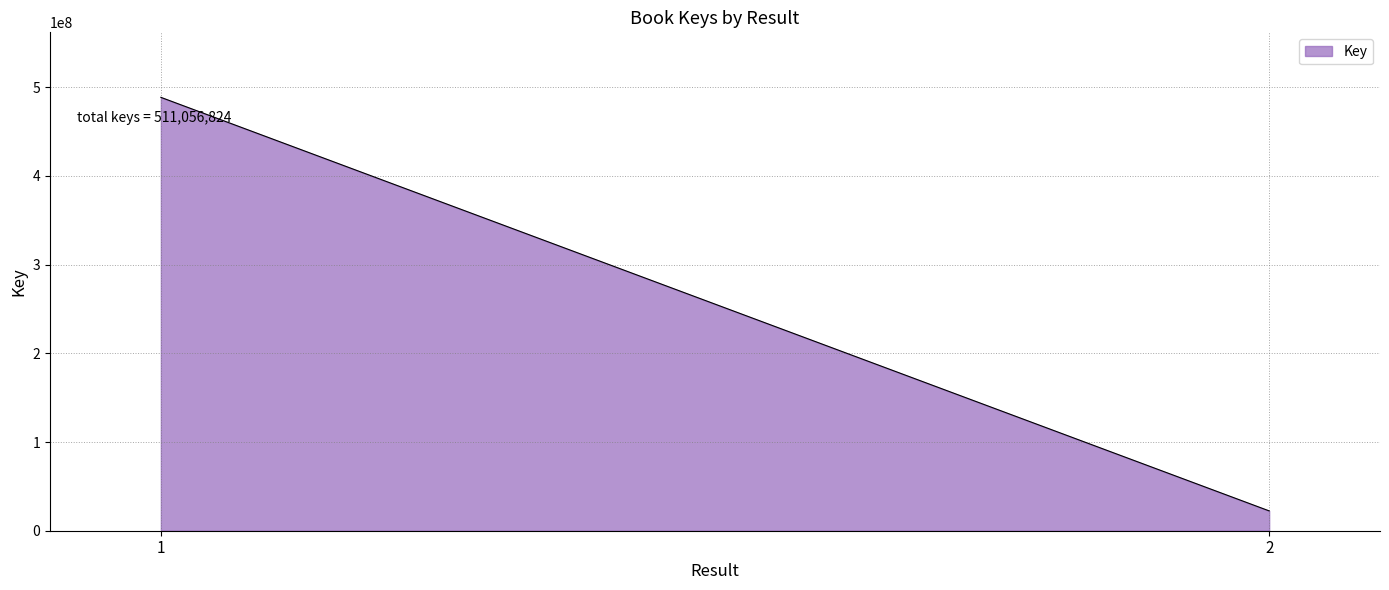

What is the maximum value shown in the chart?

488692385